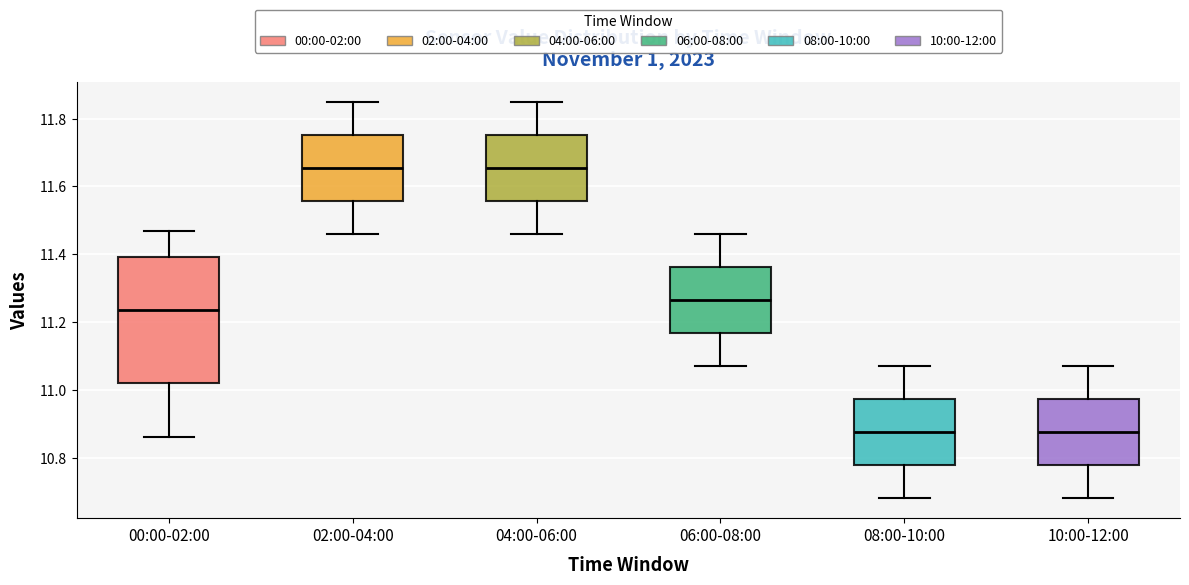

Reading left to right, transcribe this box plot: for each box, give where its median line is, the range the box spans, and where its two whiskers end, as read against the y-axis. The values are not printed on the chart, so give them approximately, as read against the axis.

00:00-02:00: median 11.24, box 11.02 to 11.40, whiskers 10.86 to 11.48
02:00-04:00: median 11.66, box 11.56 to 11.76, whiskers 11.46 to 11.86
04:00-06:00: median 11.66, box 11.56 to 11.76, whiskers 11.46 to 11.86
06:00-08:00: median 11.26, box 11.16 to 11.36, whiskers 11.08 to 11.46
08:00-10:00: median 10.88, box 10.78 to 10.98, whiskers 10.68 to 11.08
10:00-12:00: median 10.88, box 10.78 to 10.98, whiskers 10.68 to 11.08